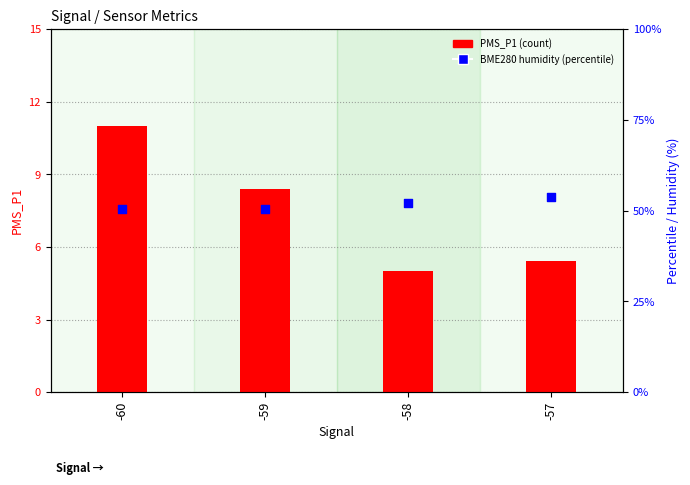

What are all the series names shown in the legend?

PMS_P1 (count), BME280_humidity (%)